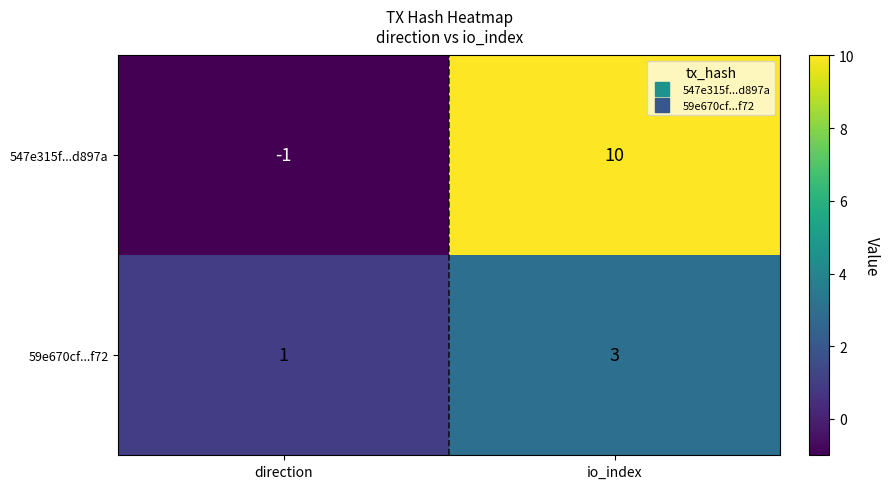

What is the difference between the highest and lowest values at direction?

2